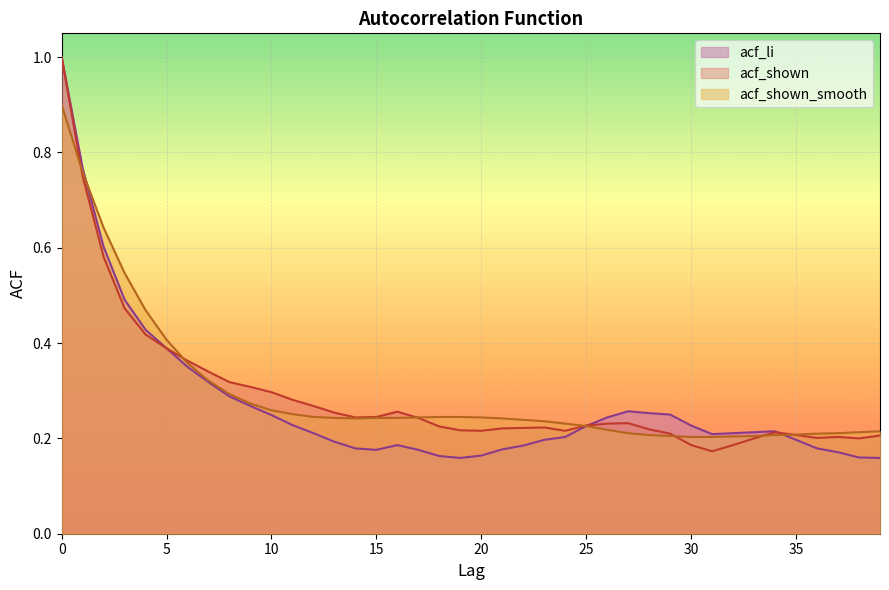

What is the difference between the acf_li values at 5 and 15?

0.2